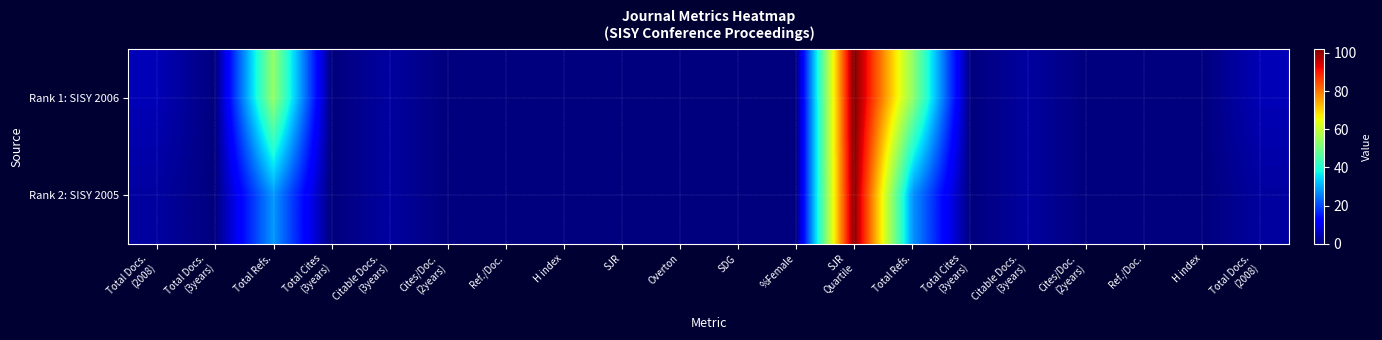

List the series in order of their overall mean, lowest first.

Rank 2: SISY 2005, Rank 1: SISY 2006